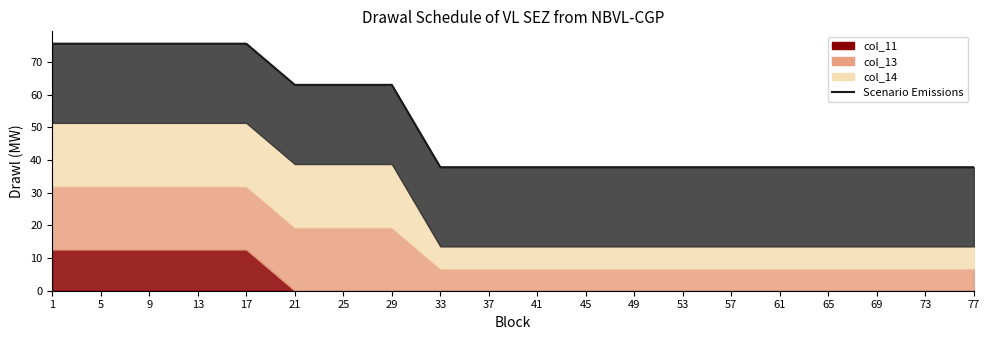

True or false: there are more than 0 points higher than both neighbors.

False